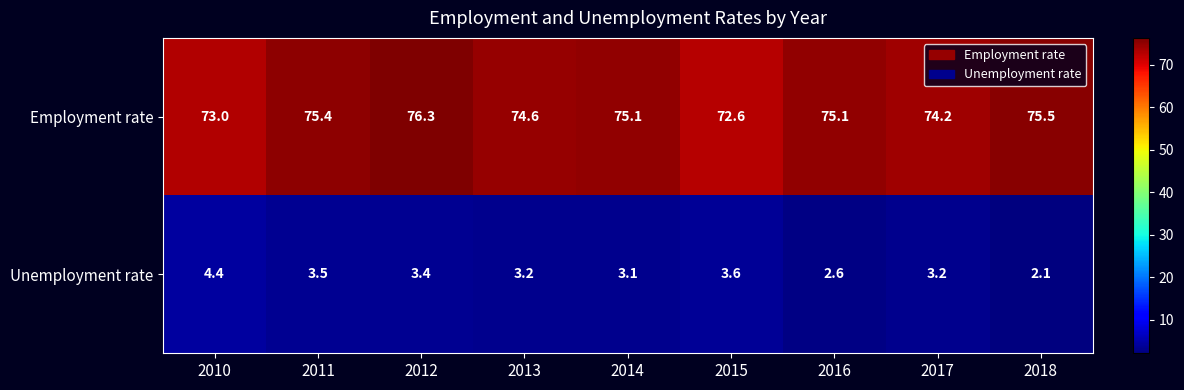

Reading left to right, list all the values displayed in this chart.

Employment rate: 73.0	75.4	76.3	74.6	75.1	72.6	75.1	74.2	75.5
Unemployment rate: 4.4	3.5	3.4	3.2	3.1	3.6	2.6	3.2	2.1